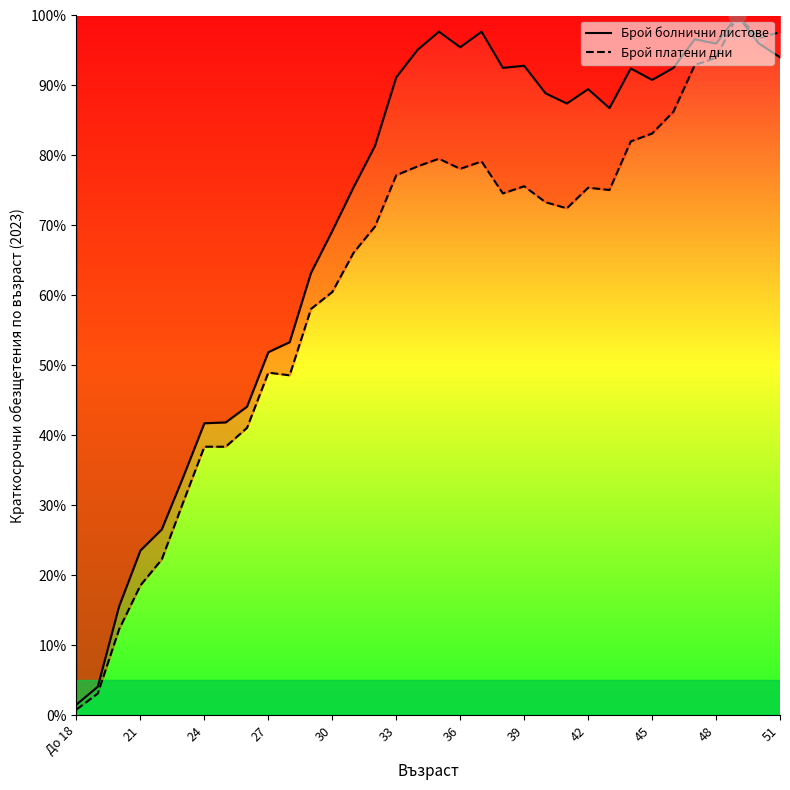

True or false: Брой платени дни and Брой болнични листове intersect in this chart.

False